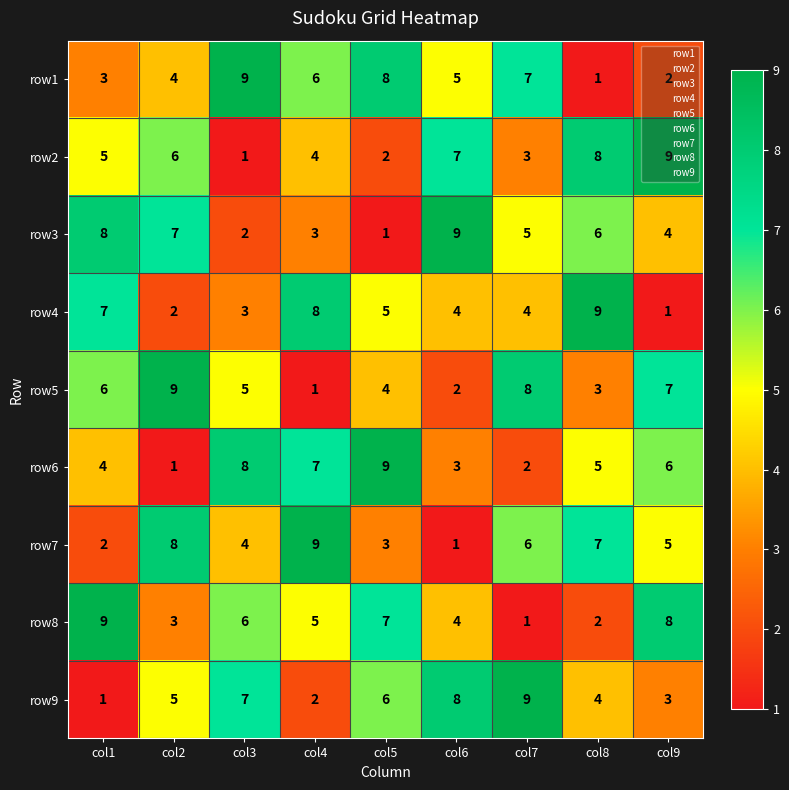

What is the spread (max minus min) of values at col6?

8